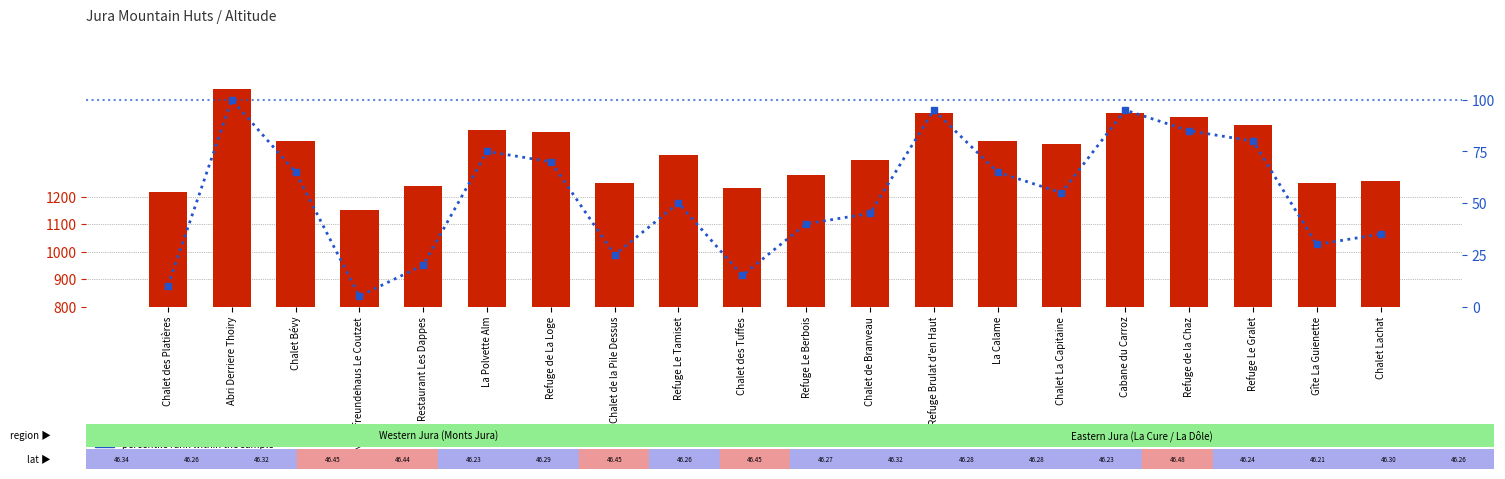

How many values in the Altitude (m) series are below 1390?

10